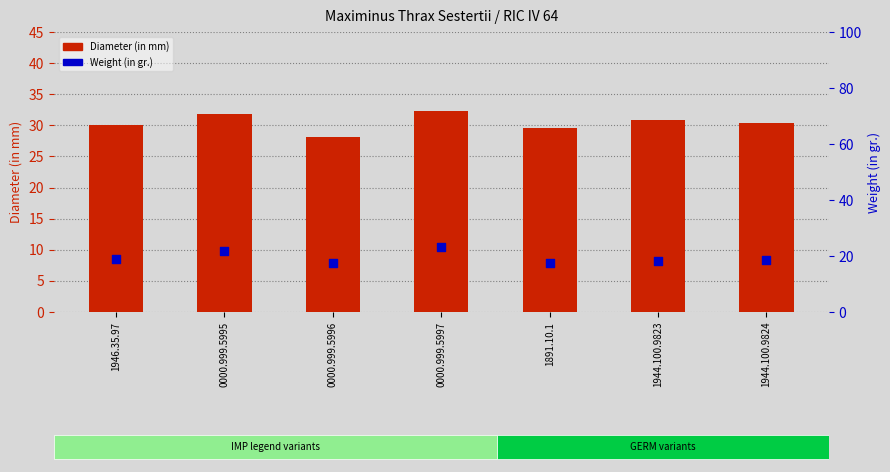

Which series reaches the minimum Y coordinate?

Weight (in gr.)